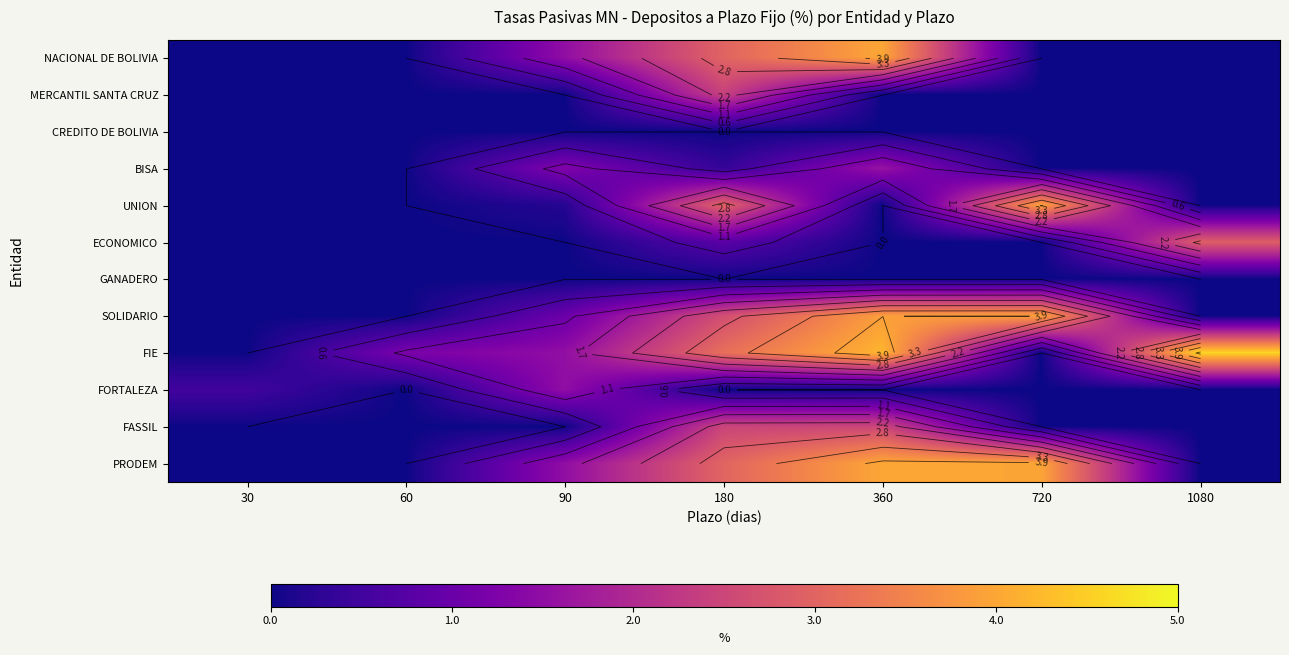

Which series has the widest spread of values?

FIE